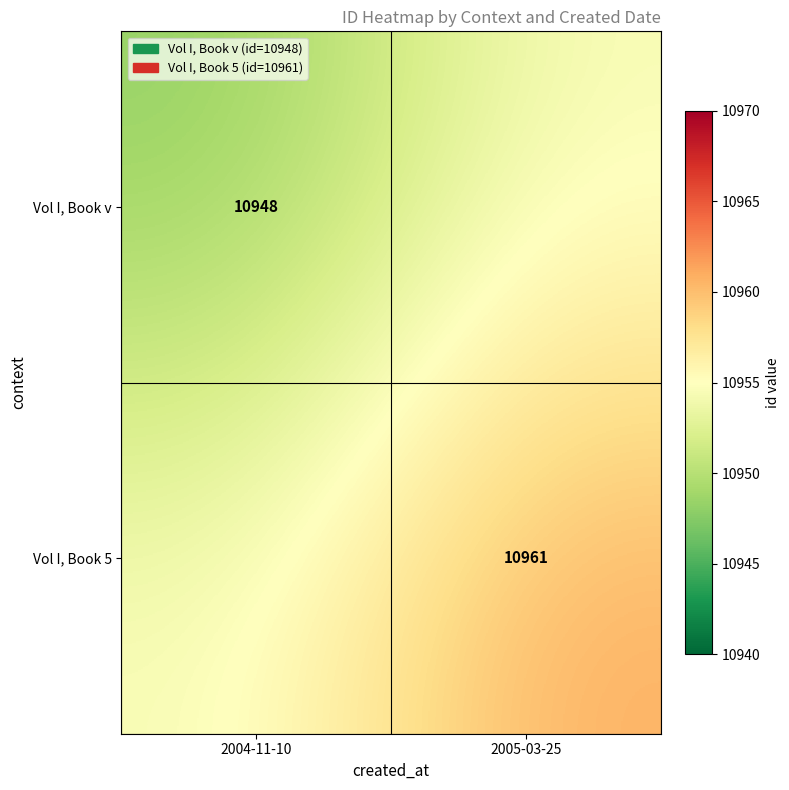

What is the maximum value shown in the chart?

10961.0